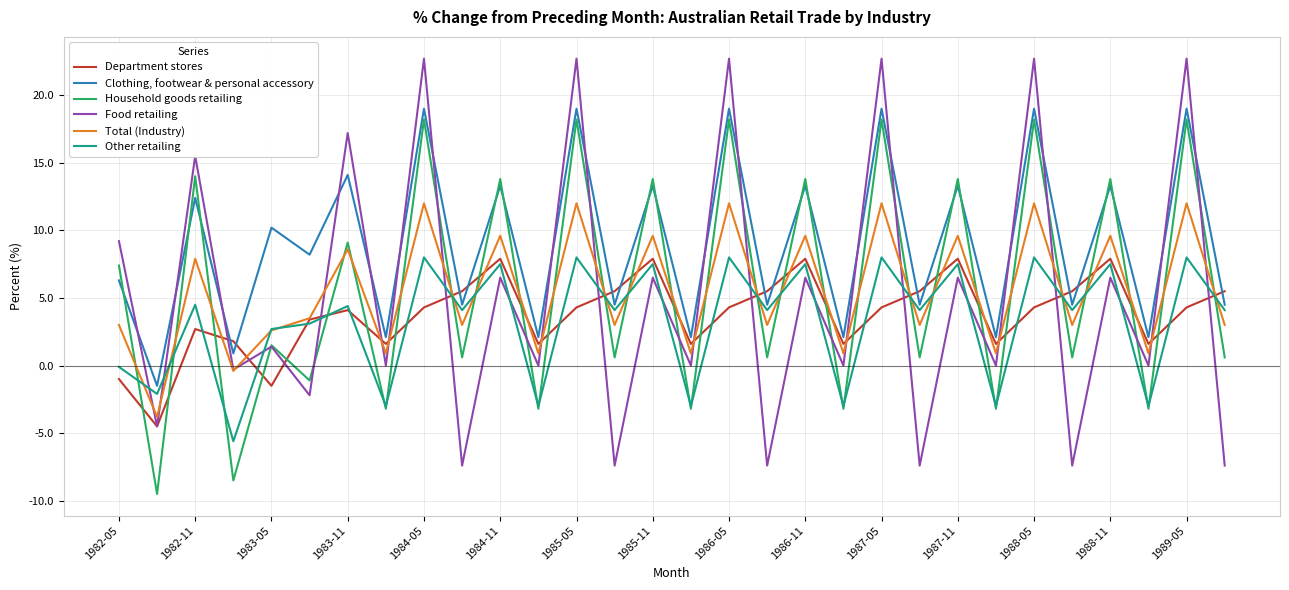

Rank the series by their maximum value, from lowest to highest.

Department stores, Other retailing, Total (Industry), Household goods retailing, Clothing, footwear & personal accessory, Food retailing